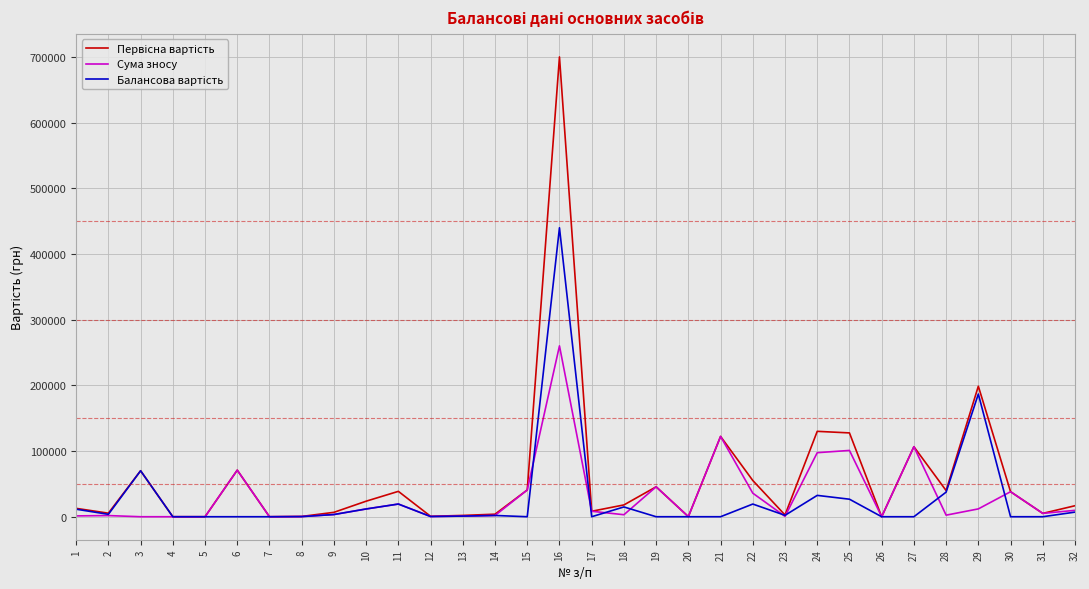

At which category is the sum across all series the highest?

16